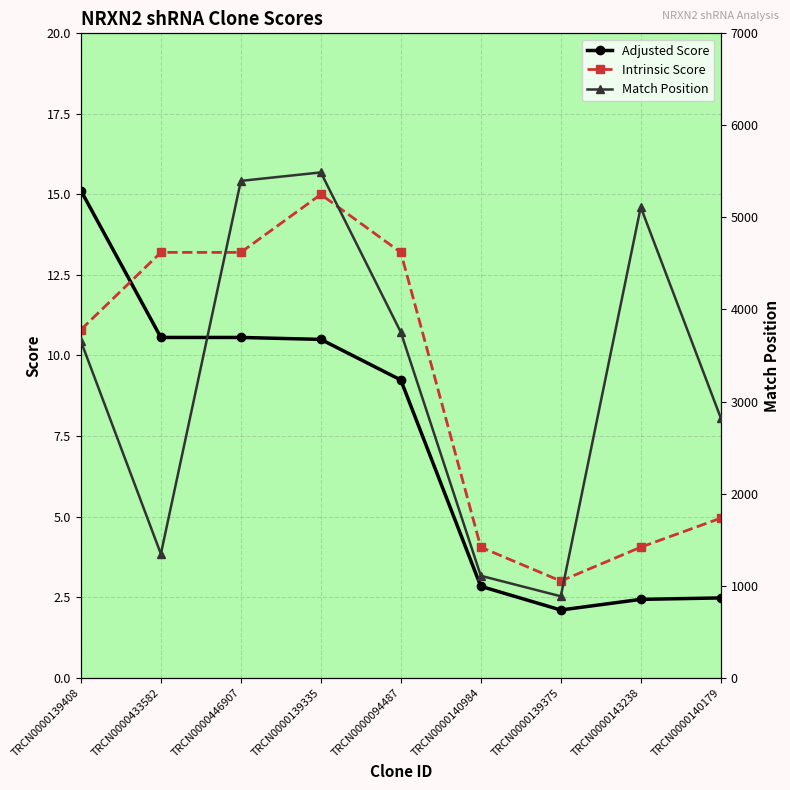

What is the sum of all Adjusted Score values?

65.8